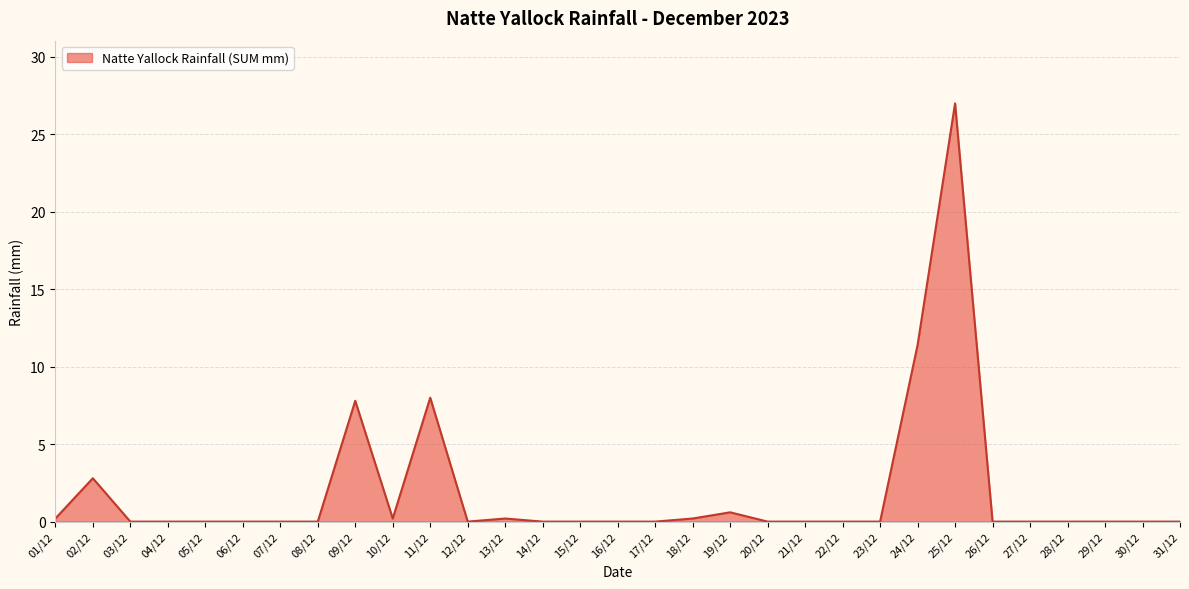

True or false: there are more than 1 points higher than both neighbors.

True